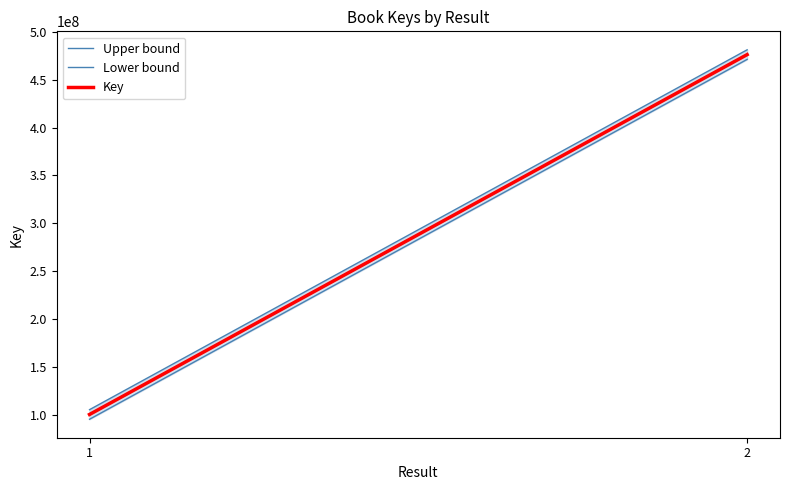

Reading left to right, transcribe all the data shown in this chart.

Upper bound: 1=105728190	2=481071780
Lower bound: 1=95728190	2=471071780
Key: 1=100728190	2=476071780